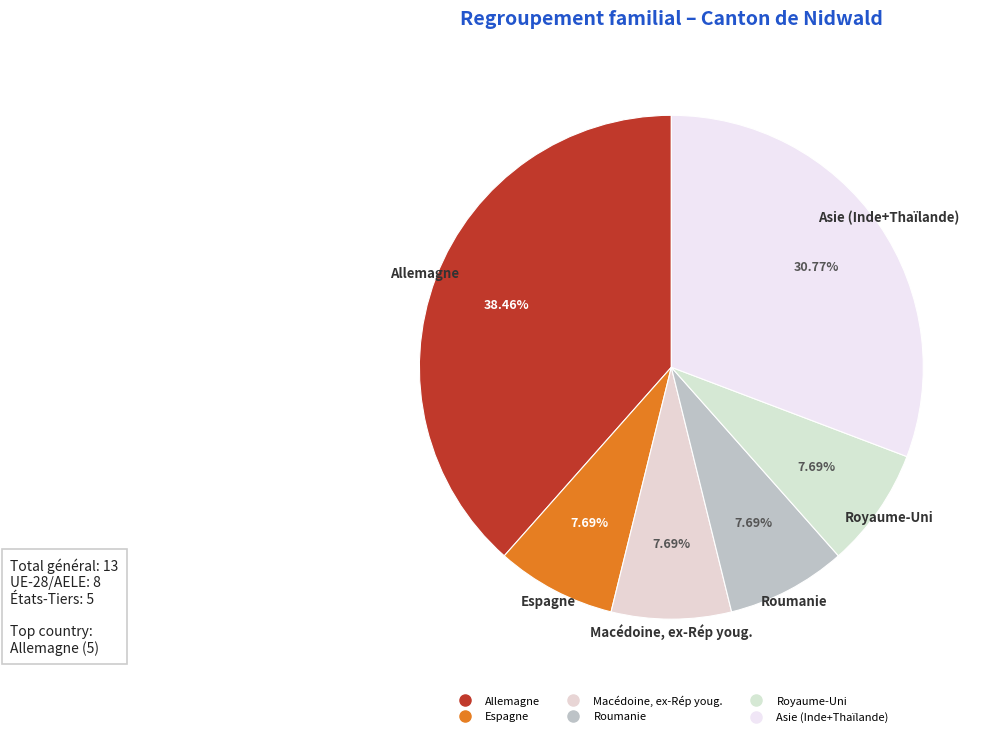

Is the sum of Espagne and Royaume-Uni greater than half?

No